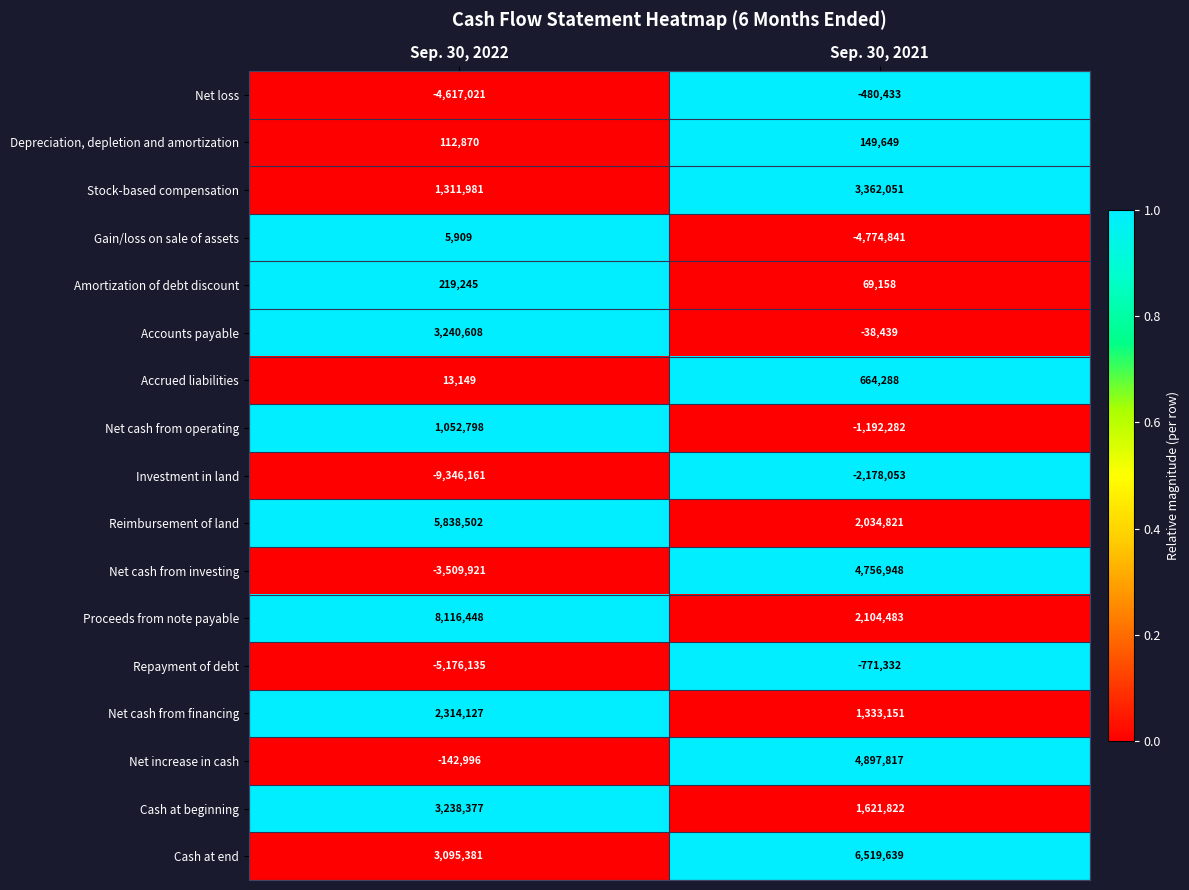

True or false: Amortization of debt discount has a value of 219245 at Sep. 30, 2022.

True